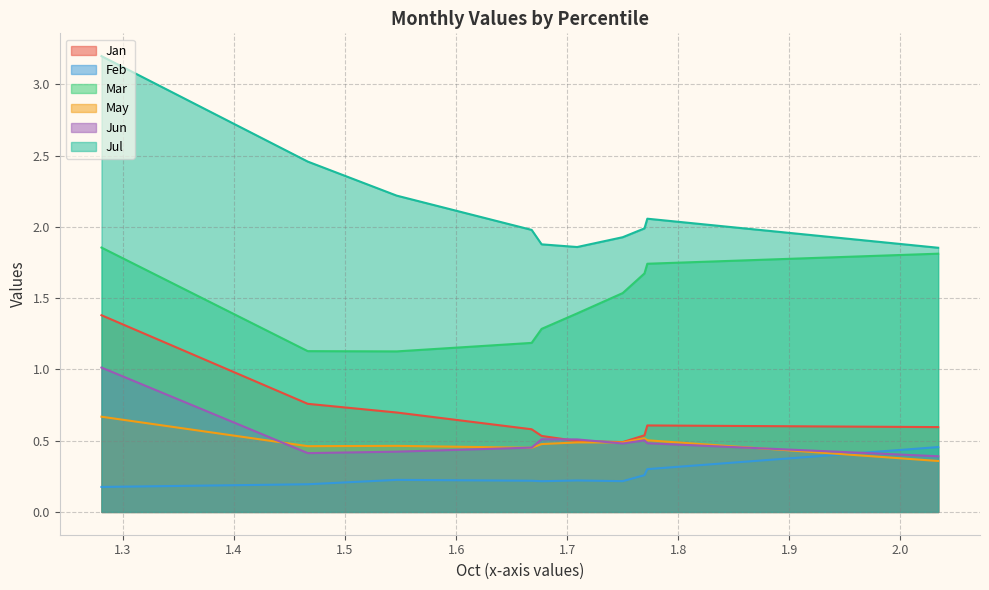

Which category has the highest value across all series?

pct05